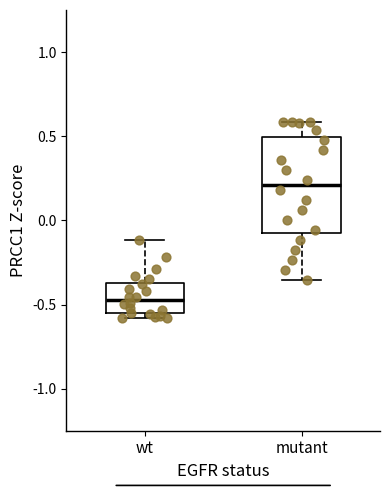

Reading left to right, transcribe this box plot: for each box, give where its median line is, the range the box spans, and where its two whiskers end, as read against the y-axis. The values are not printed on the chart, so give them approximately, as read against the axis.

wt: median -0.45, box -0.55 to -0.35, whiskers -0.60 to -0.10
mutant: median 0.20, box -0.05 to 0.50, whiskers -0.35 to 0.60